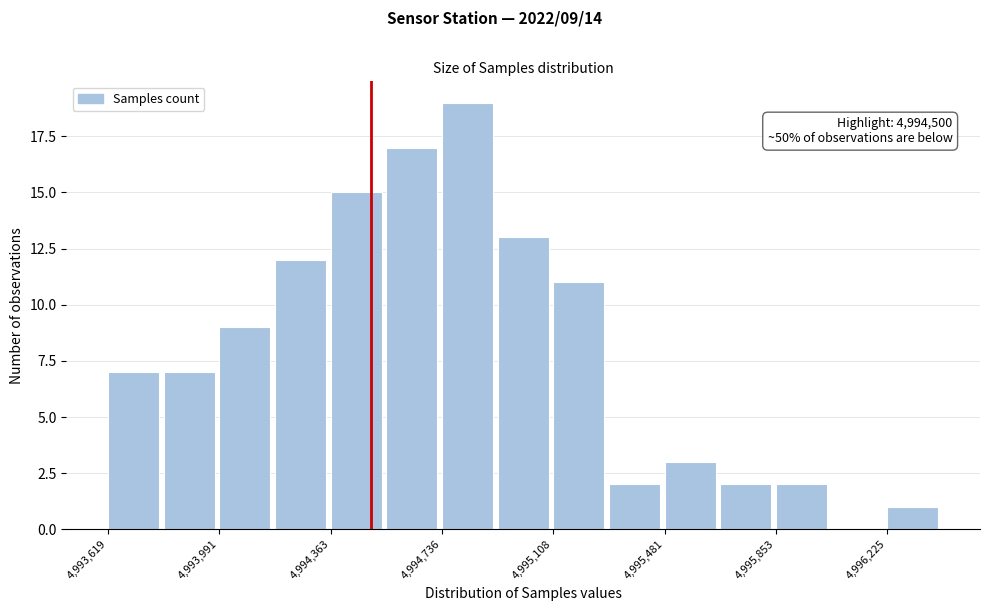

Around what value on the x-axis is the tallest bar? Give the approximate position of its centre, as read against the axis.

4994800